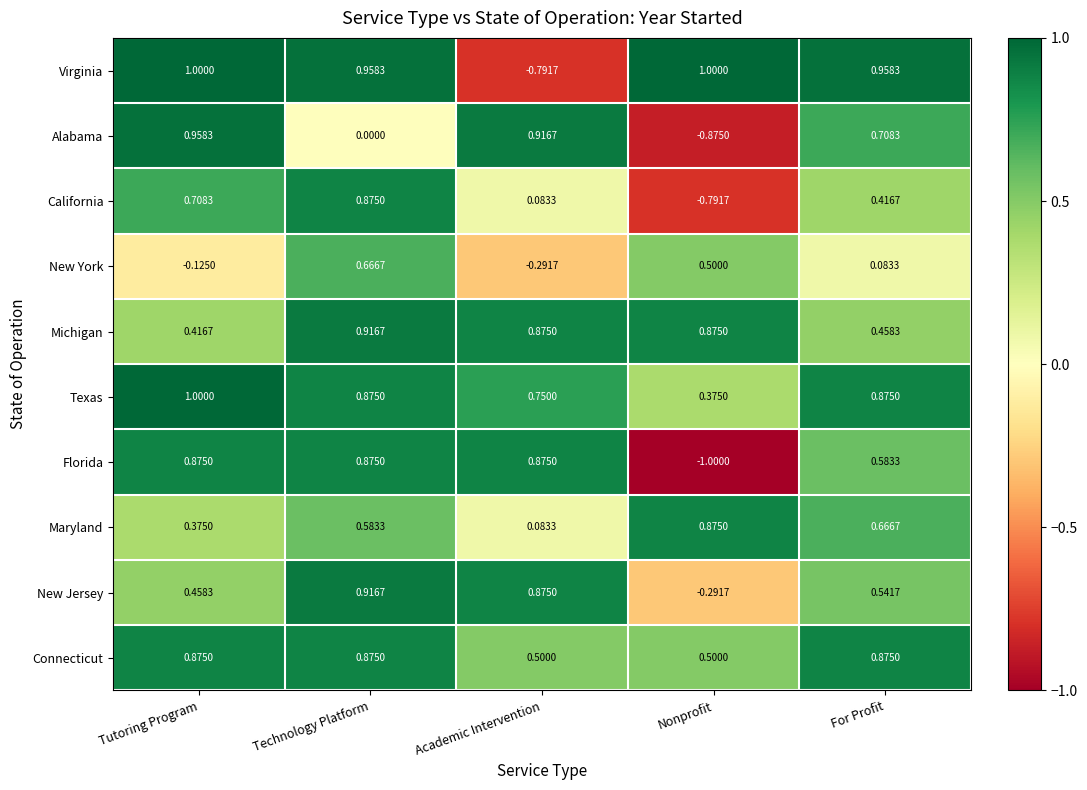

Which series has the widest spread of values?

Florida